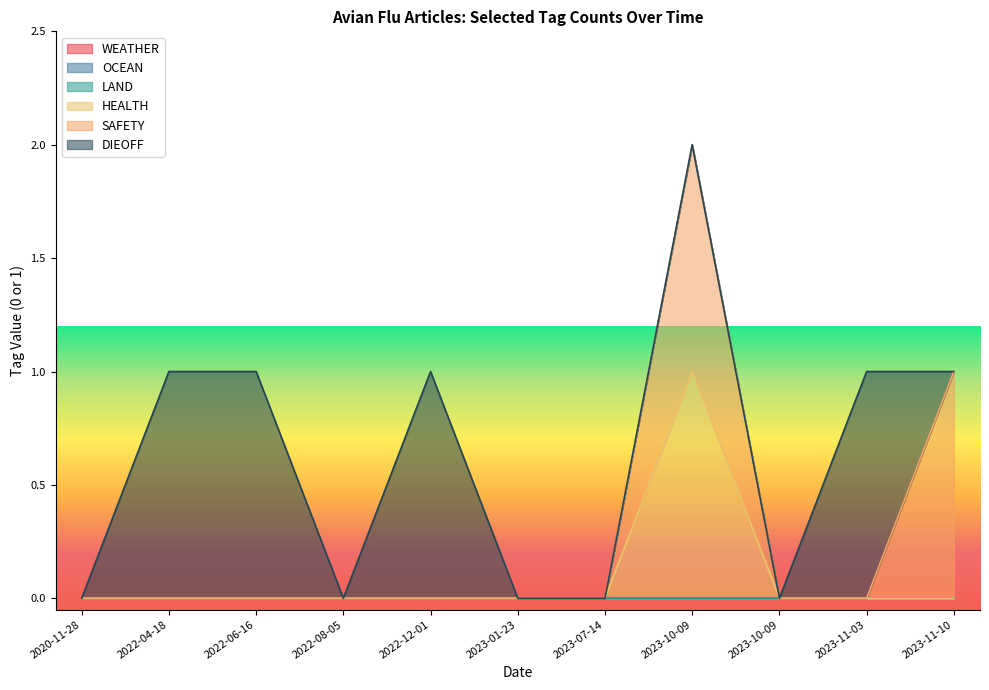

True or false: OCEAN and HEALTH intersect in this chart.

False